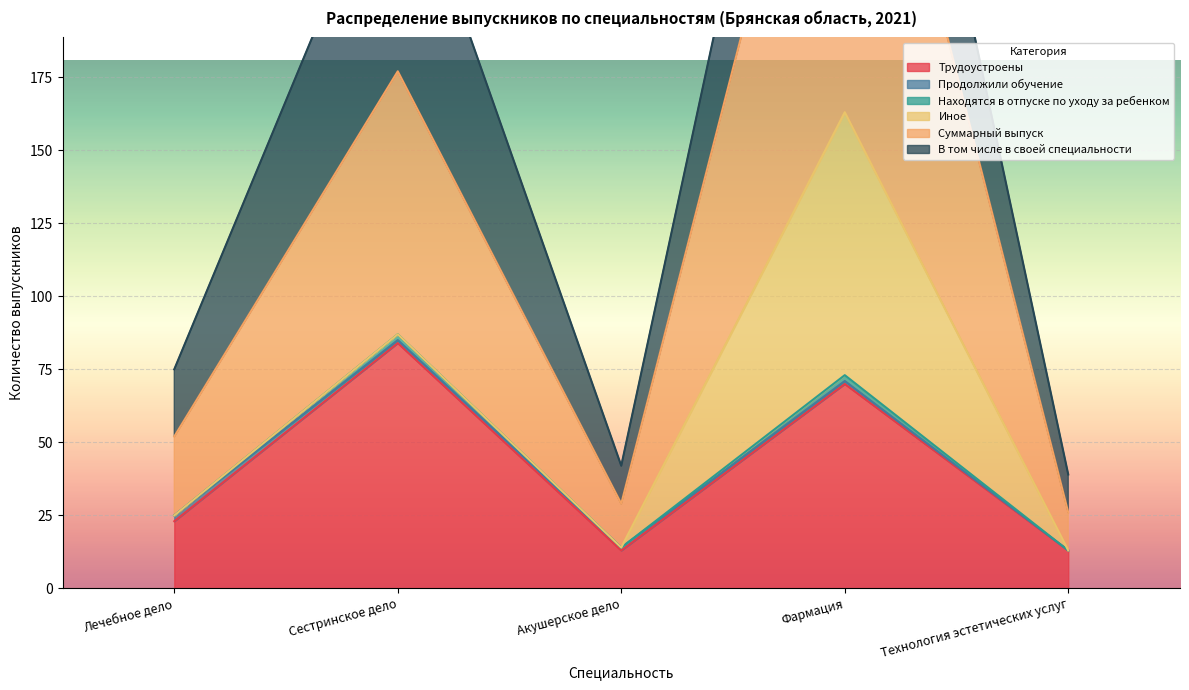

In В том числе в своей специальности, how many points are lower than both neighbors (excluding endpoints)?

1